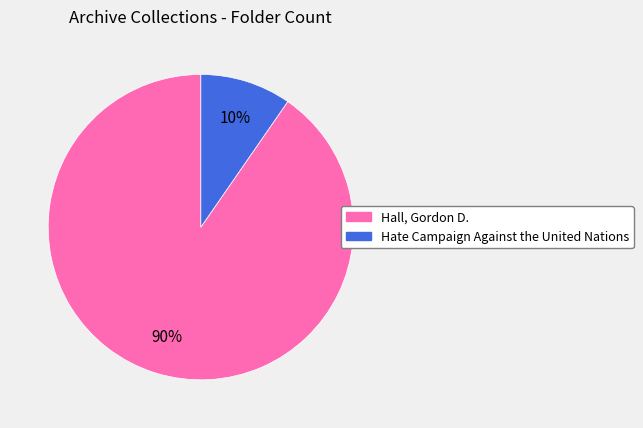

How many slices are in this pie chart?

2